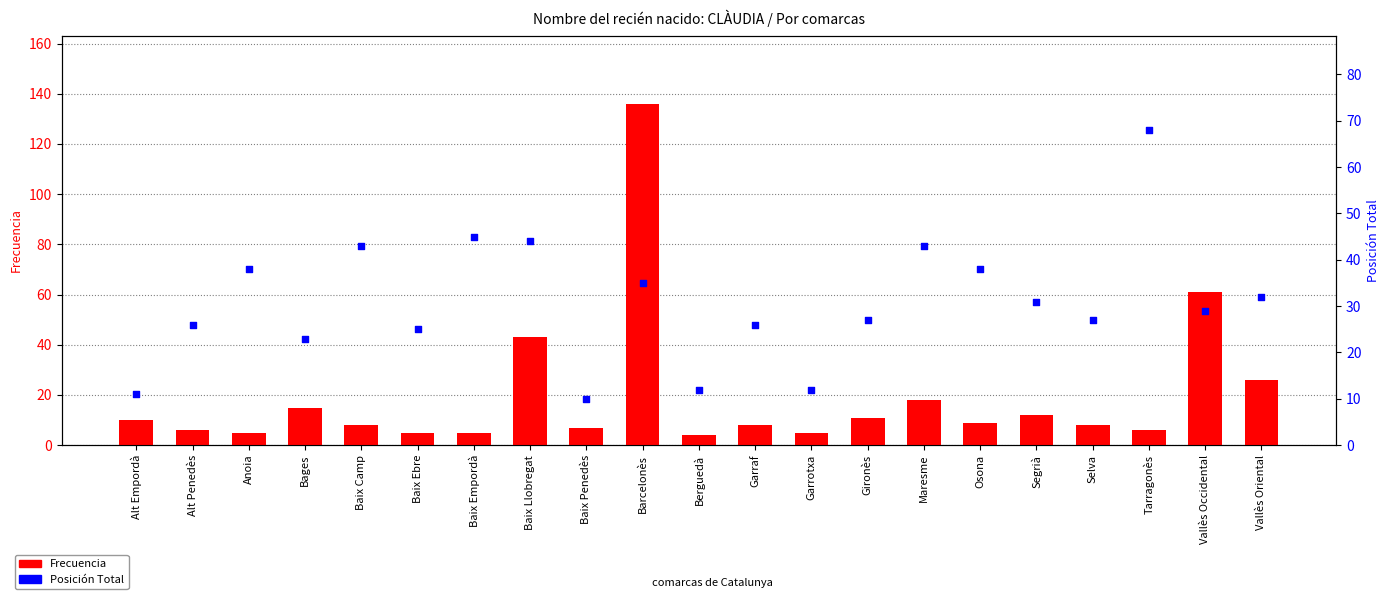

Is the value of Posición Total at Baix Empordà greater than the value of Frecuencia at Garraf?

Yes